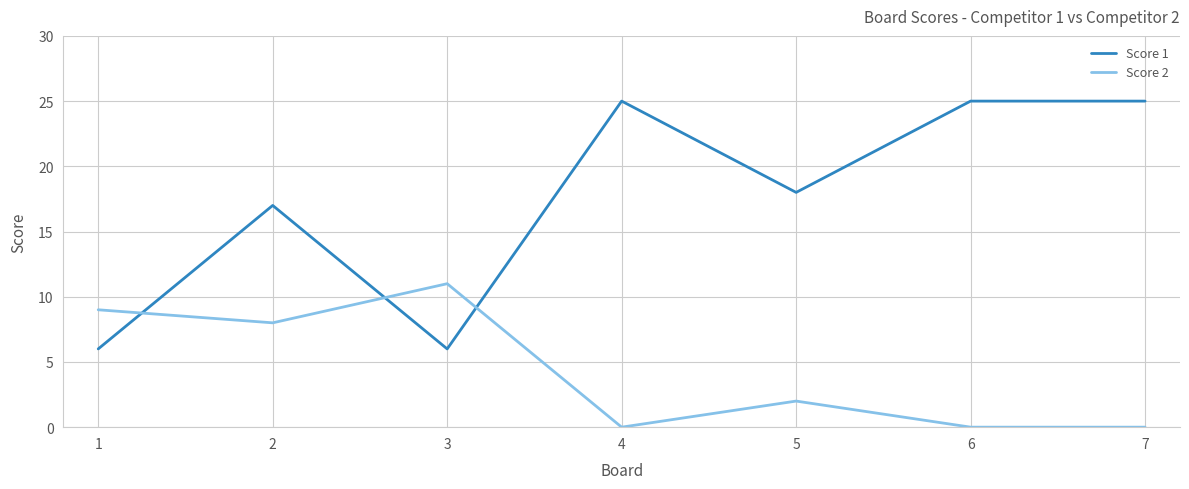

At which label does Score 2 reach its peak?

3